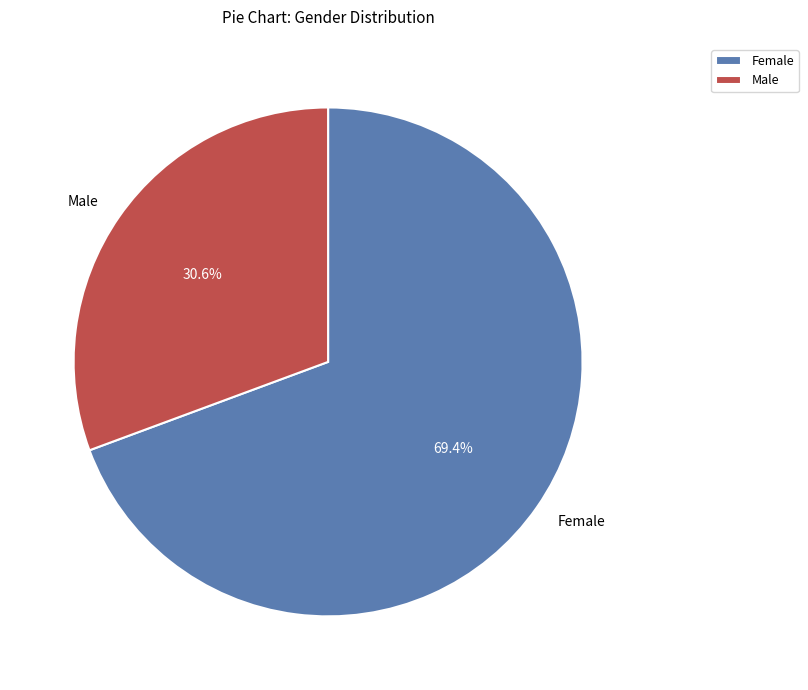

Which has a higher value, Male or Female?

Female